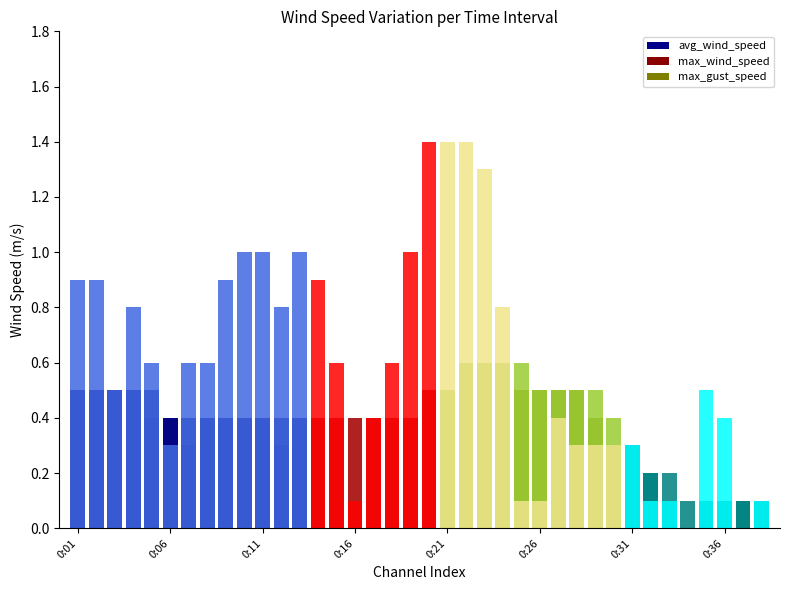

What is the spread (max minus min) of values at 0:34?

0.1